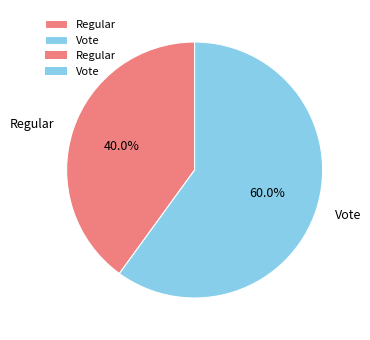

How many segments does this pie chart have?

2